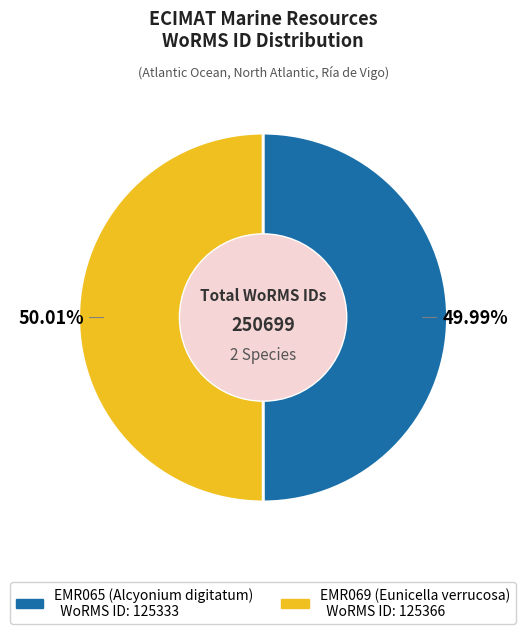

How many slices are in this pie chart?

2